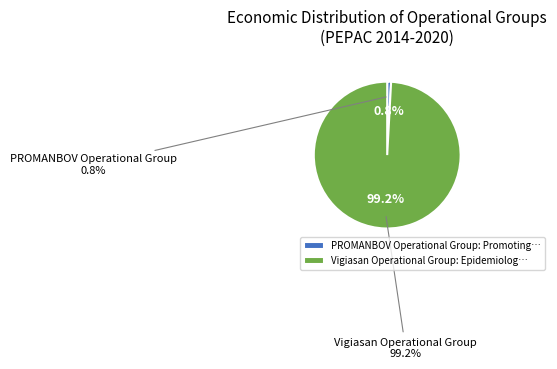

Is there a majority slice in this chart?

Yes